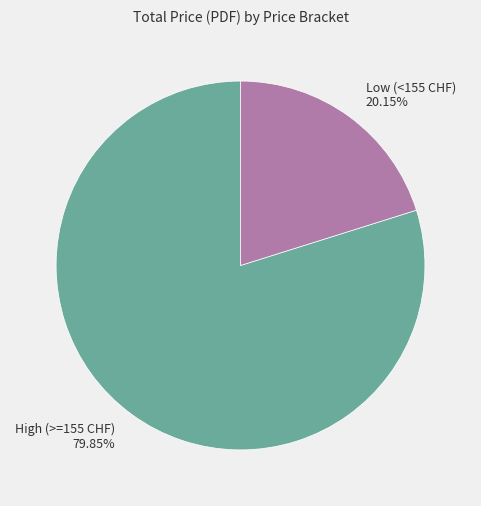

Rank the categories by value from lowest to highest.

Low (<155 CHF), High (>=155 CHF)